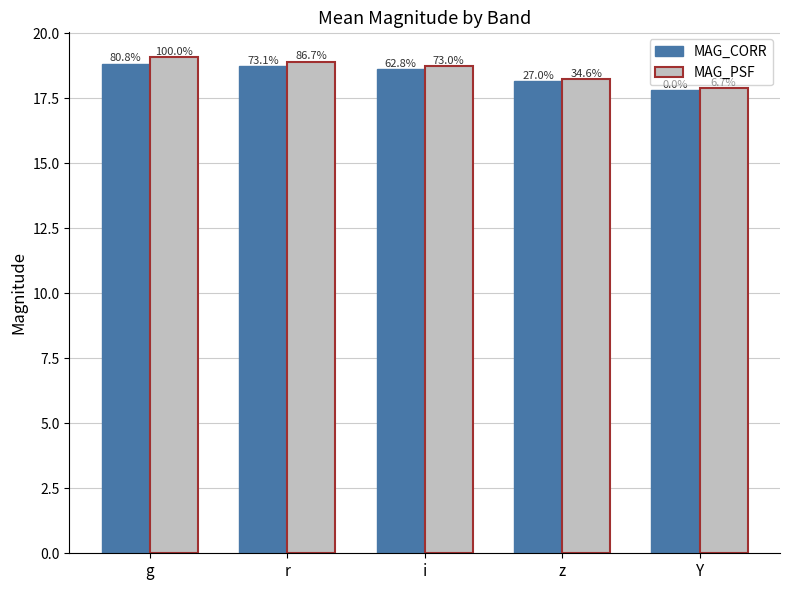

What is the value of the MAG_PSF bar at the 5th from the left?

17.9